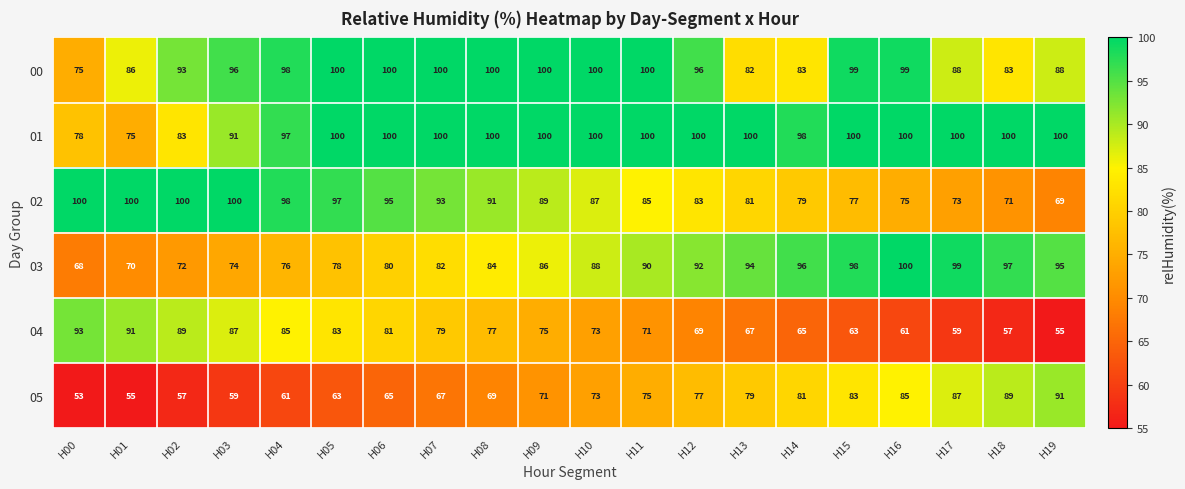

What is the sum of all 05 values?

1440